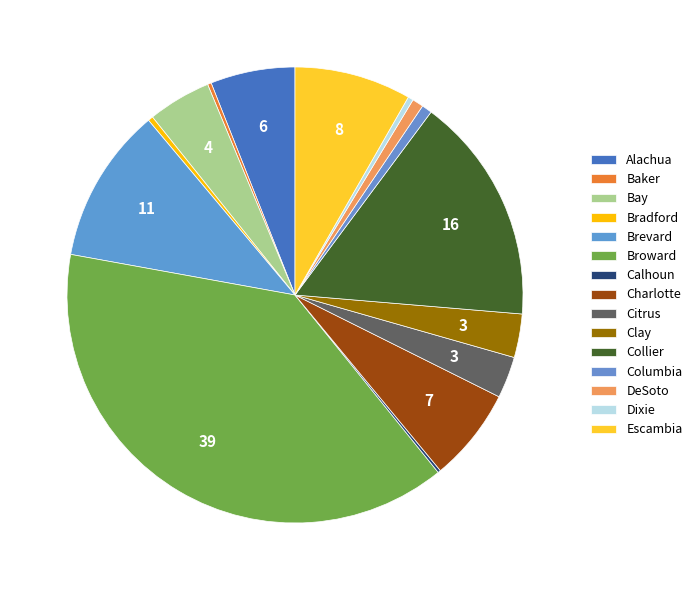

How much of the chart is everything except Broward?

61.3%